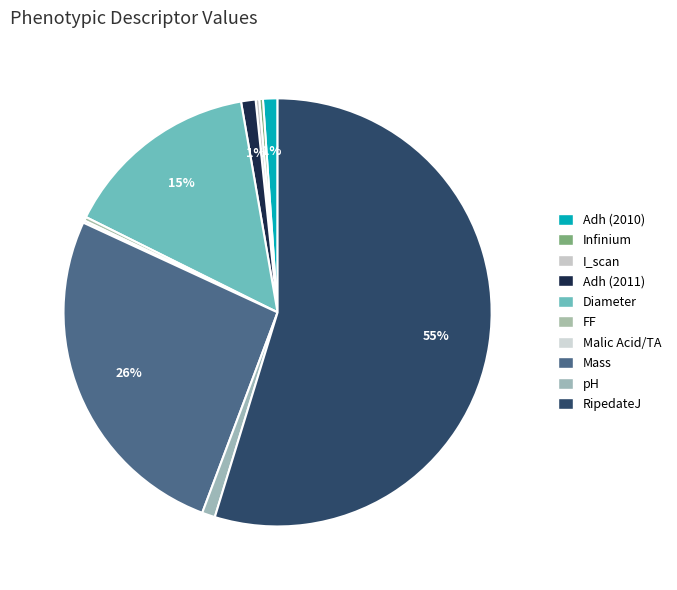

Do I_scan and Infinium together represent more than half of the pie?

No